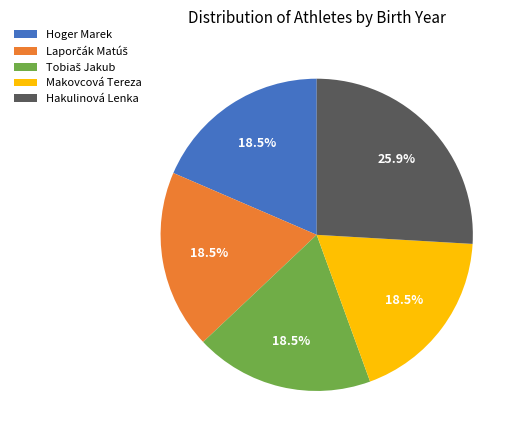

Approximately how many times larger is the value at Makovcová Tereza compared to Hakulinová Lenka?

0.7